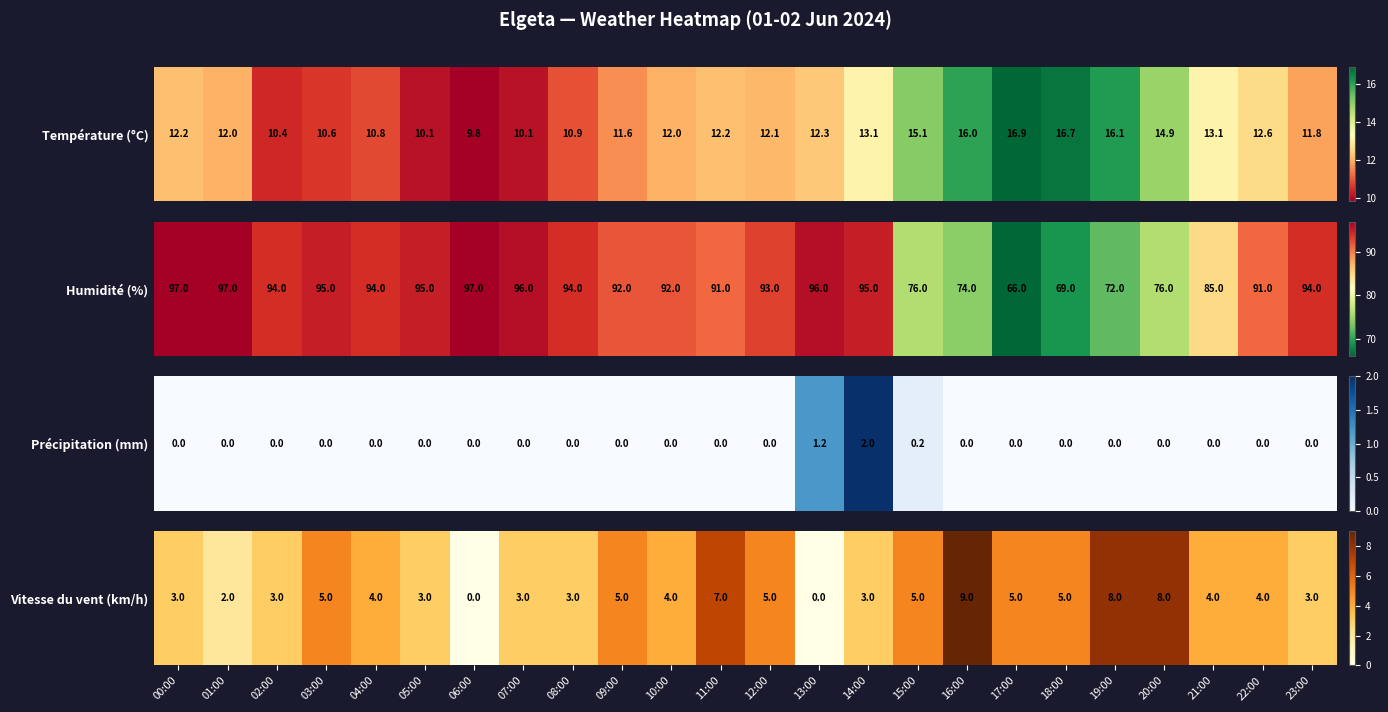

At which label does the data first exceed 4?

03:00